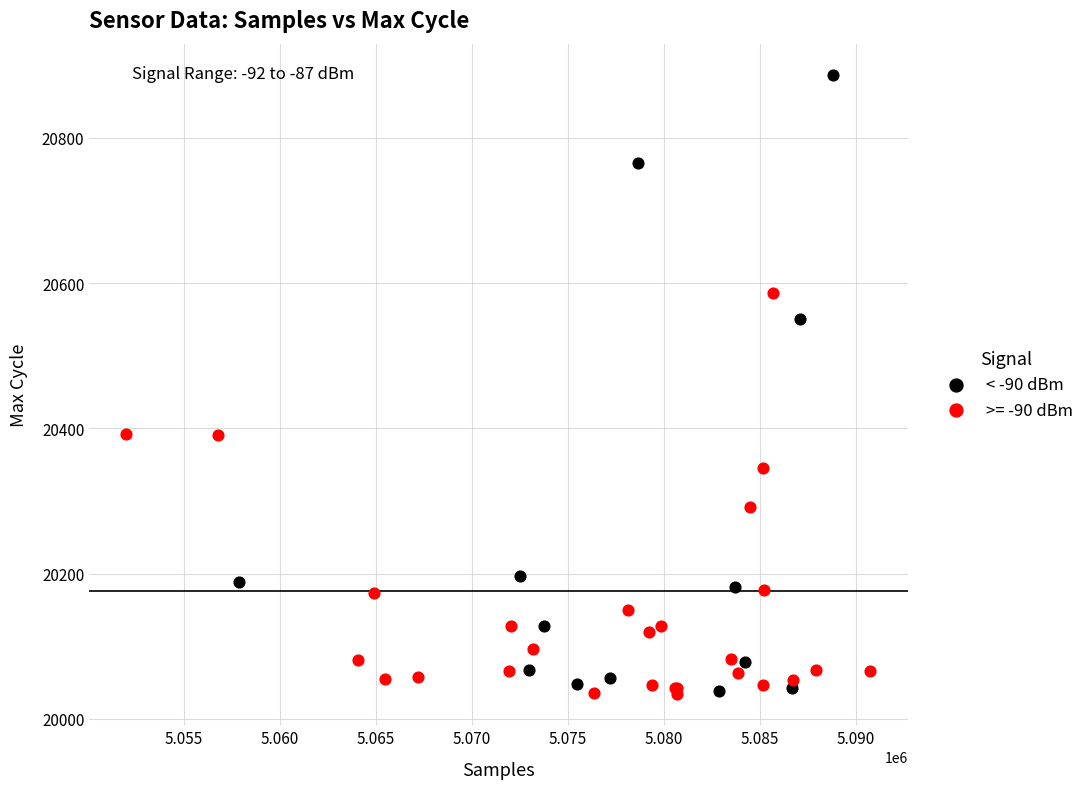

Which series contains the highest Y value?

< -90 dBm